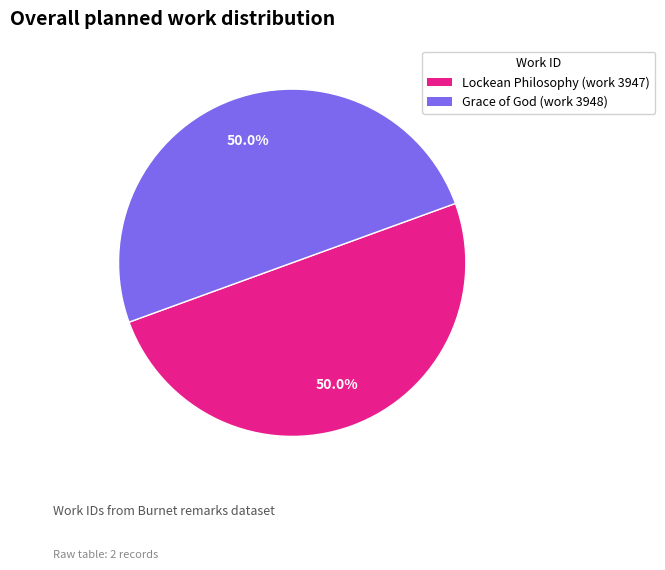

What percentage is the Lockean Philosophy (work 3947) slice, to the nearest percent?

50%